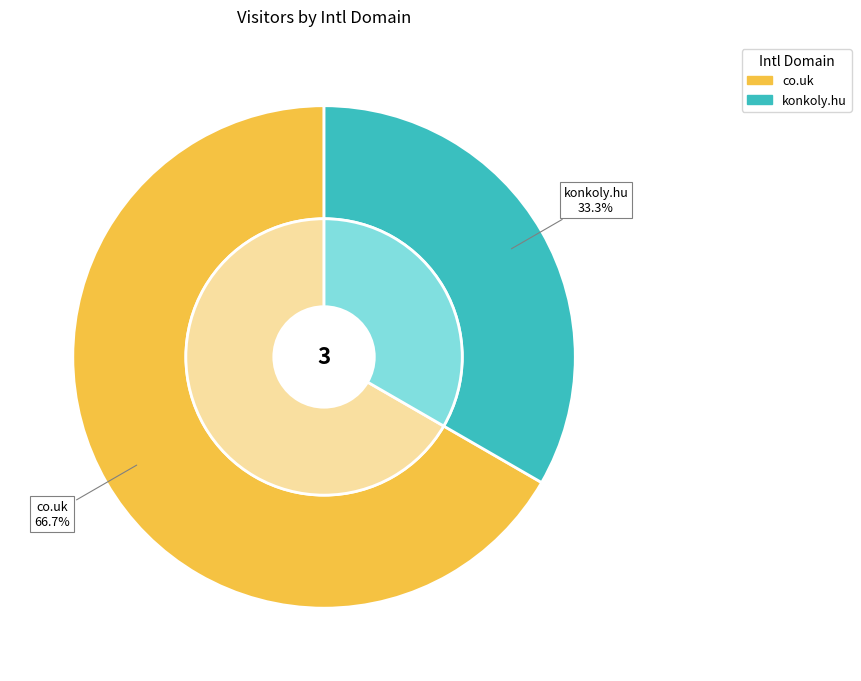

To the nearest percent, what is the combined percentage of konkoly.hu and co.uk?

100%